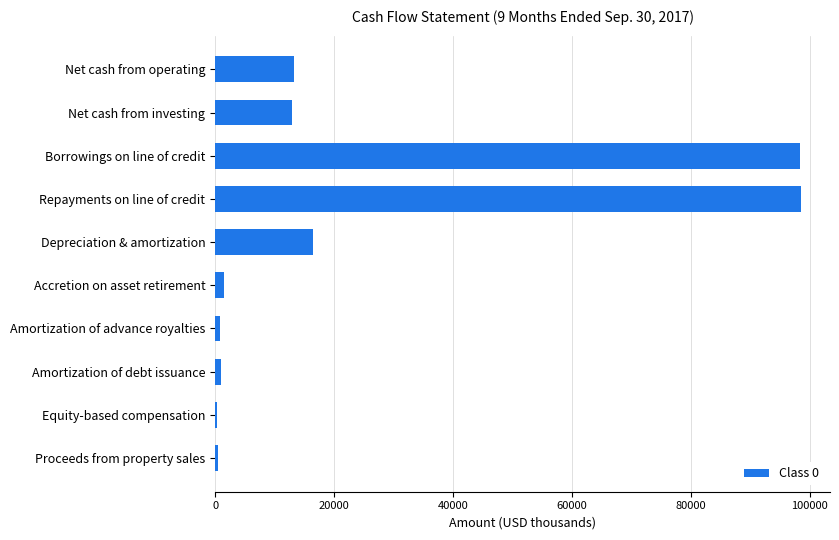

The value at Borrowings on line of credit is 98350. True or false?

True